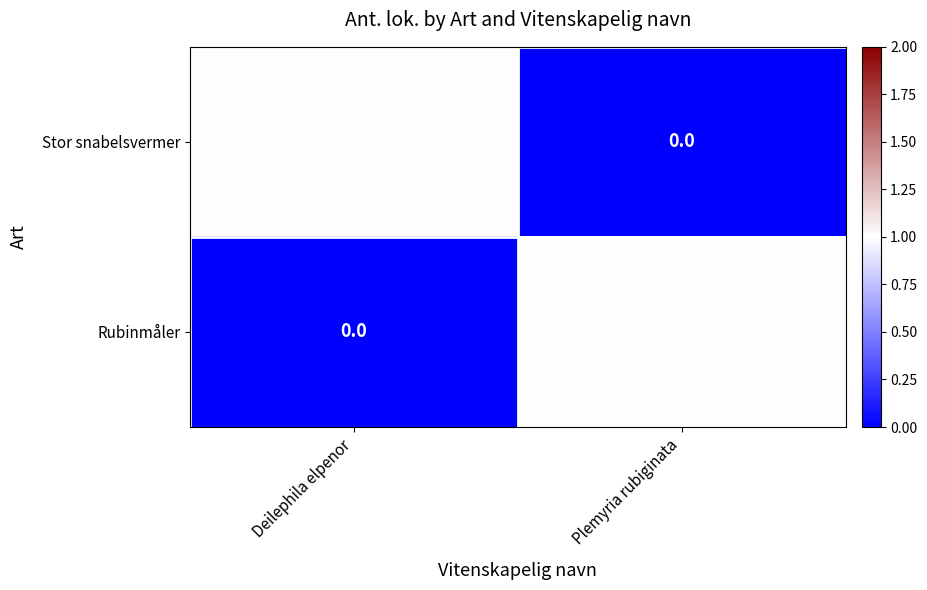

At Deilephila elpenor, list the series in order from smallest to largest.

Rubinmåler, Stor snabelsvermer